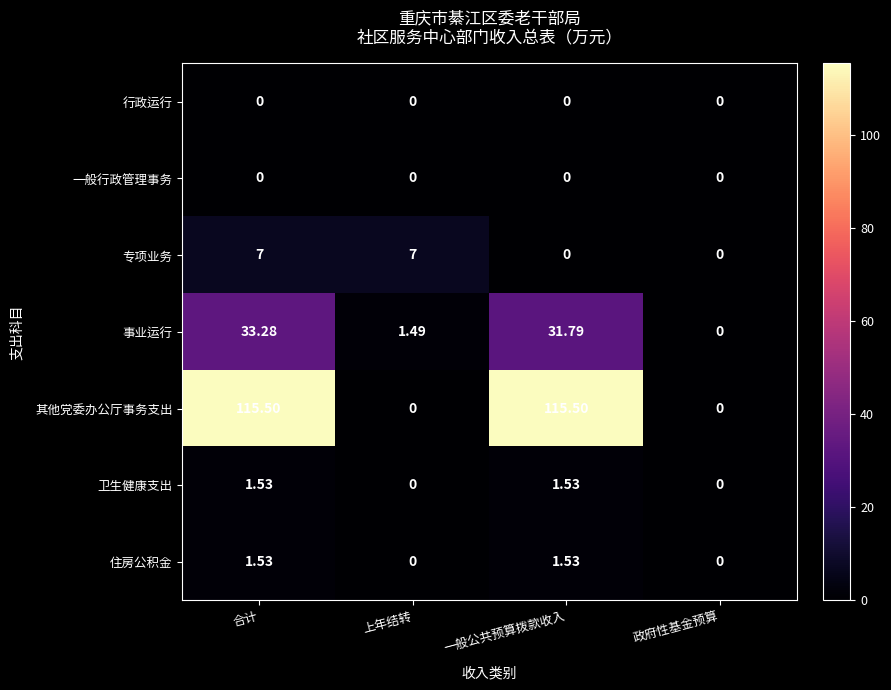

What is the total value across all series at 上年结转?

8.5